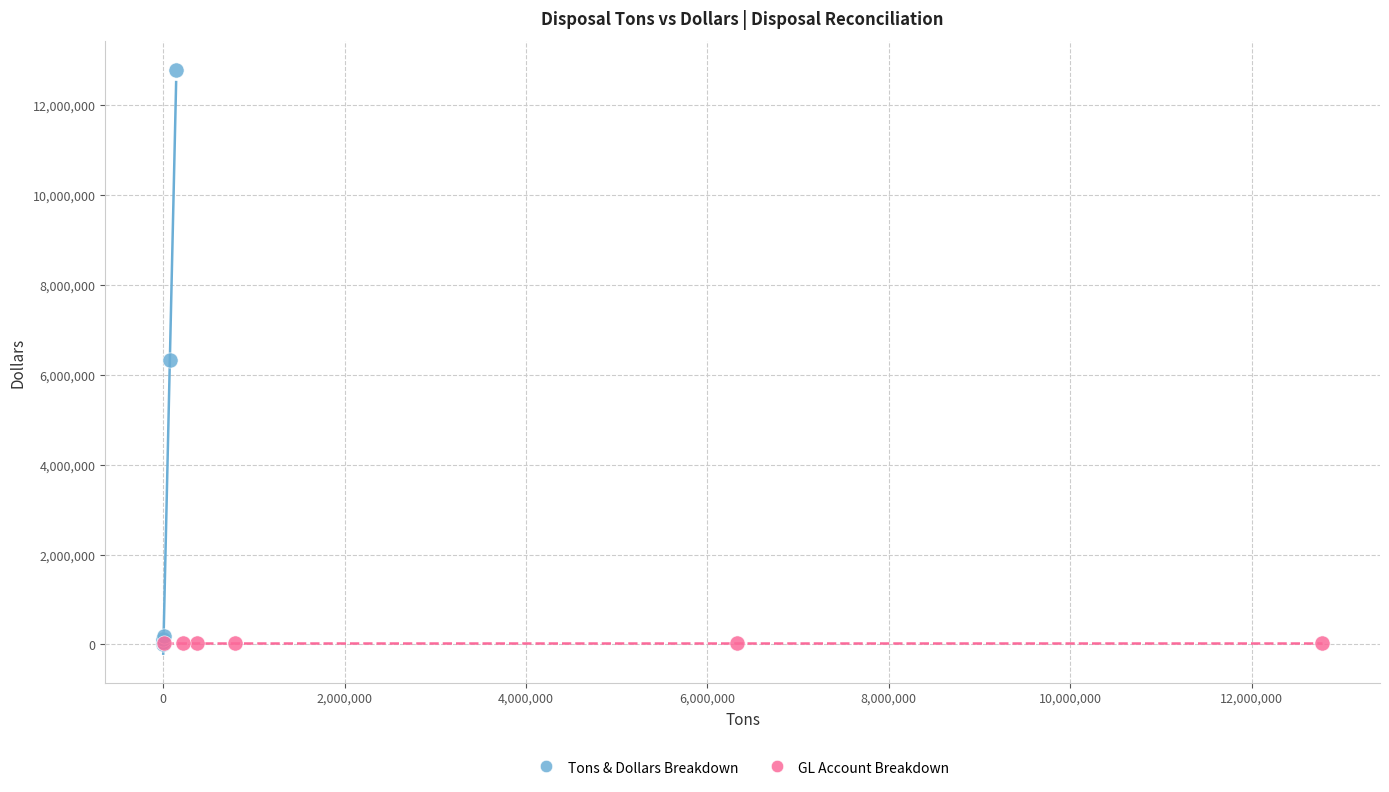

Which series contains the highest Y value?

Tons & Dollars Breakdown